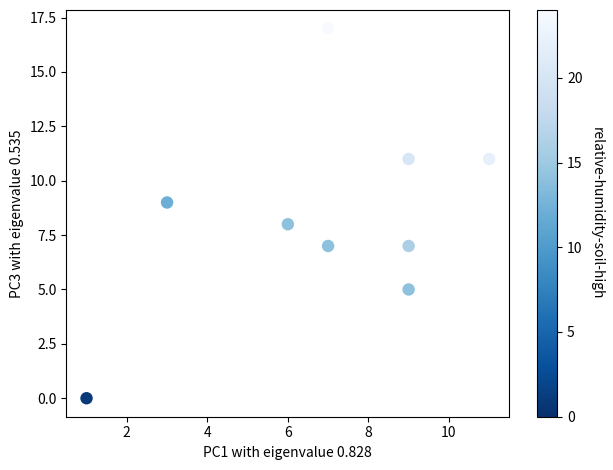

What is the average X value?

7